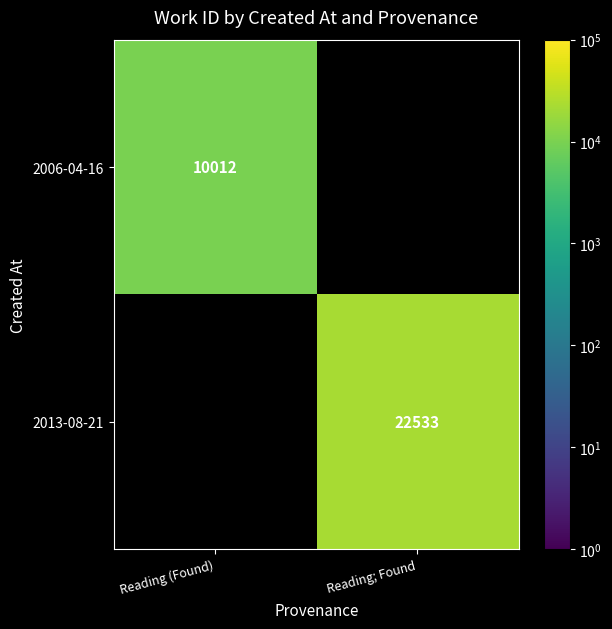

The 2013-08-21 series shows 22533 at Reading; Found. True or false?

True